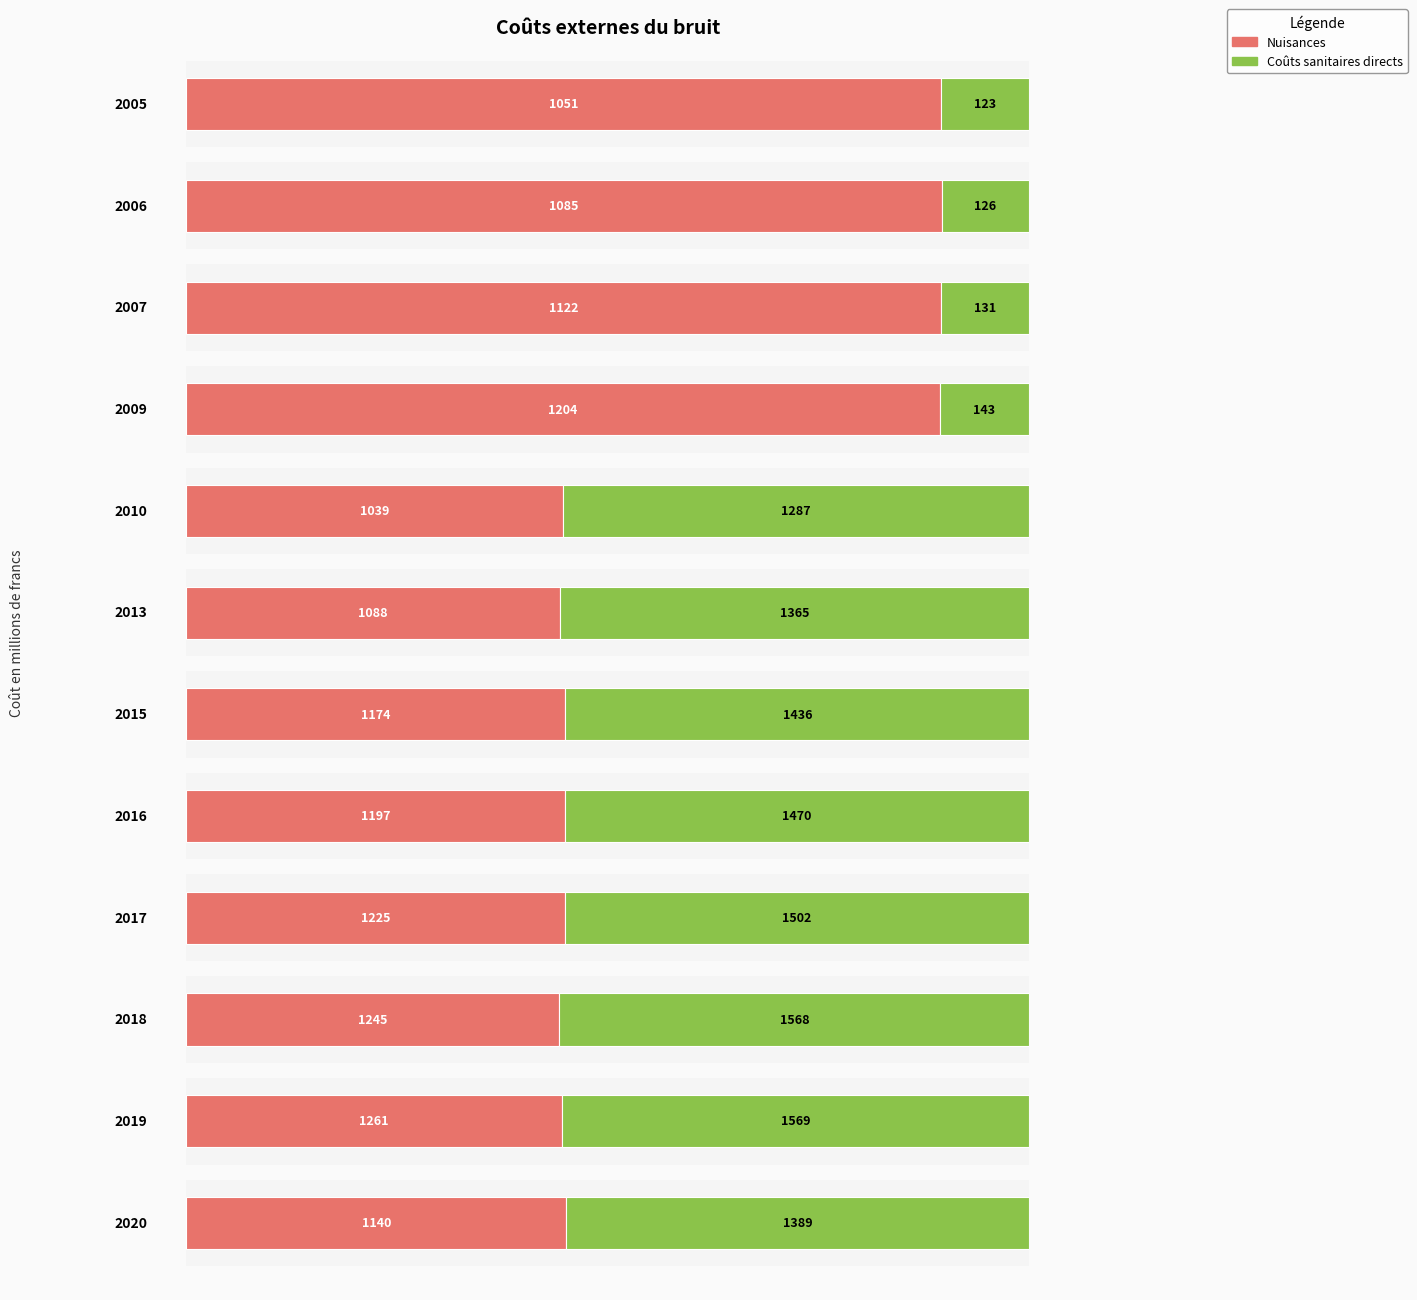

At which label does Nuisances first exceed 1174?

2009